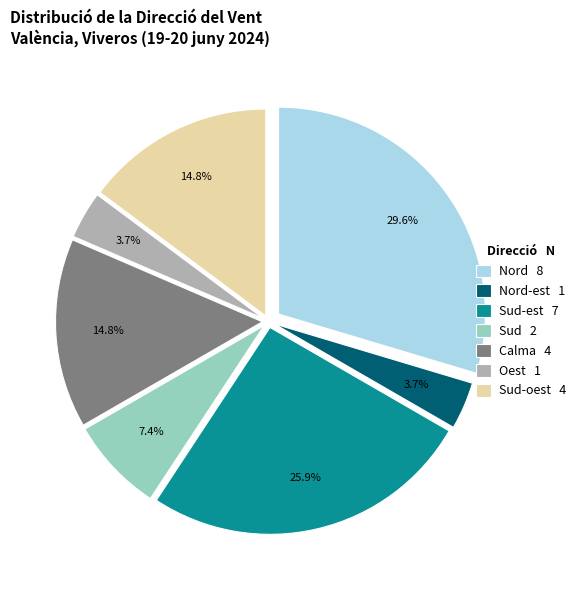

How many slices are in this pie chart?

7